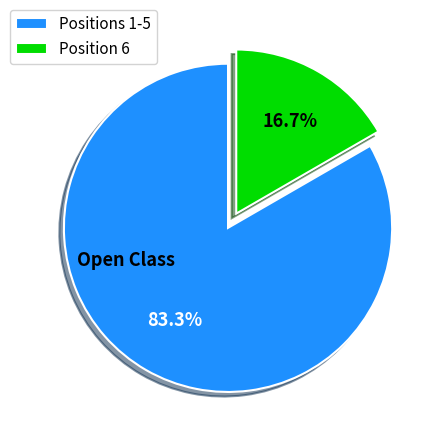

Rank the categories by value from lowest to highest.

Position 6, Positions 1-5